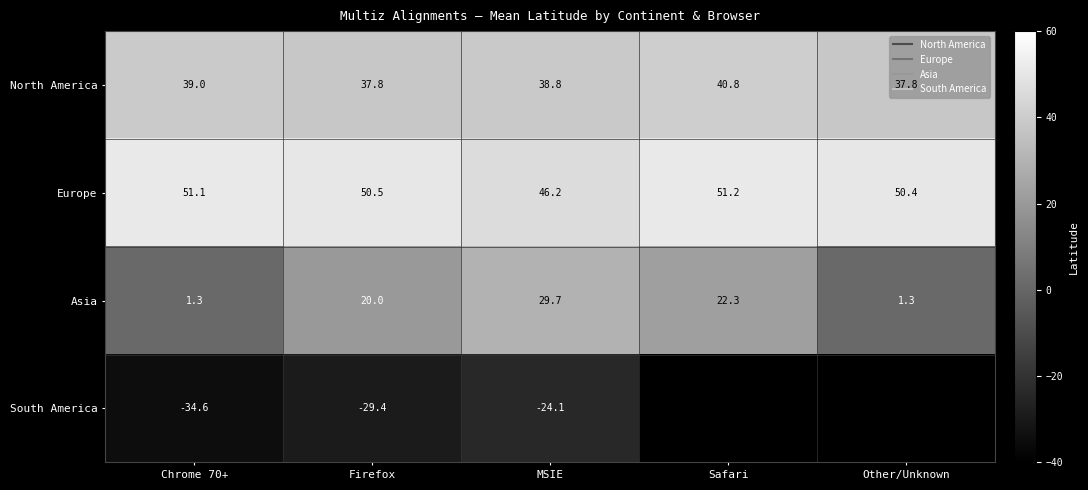

What is the difference between the maximum and second lowest values in the Europe series?

0.9